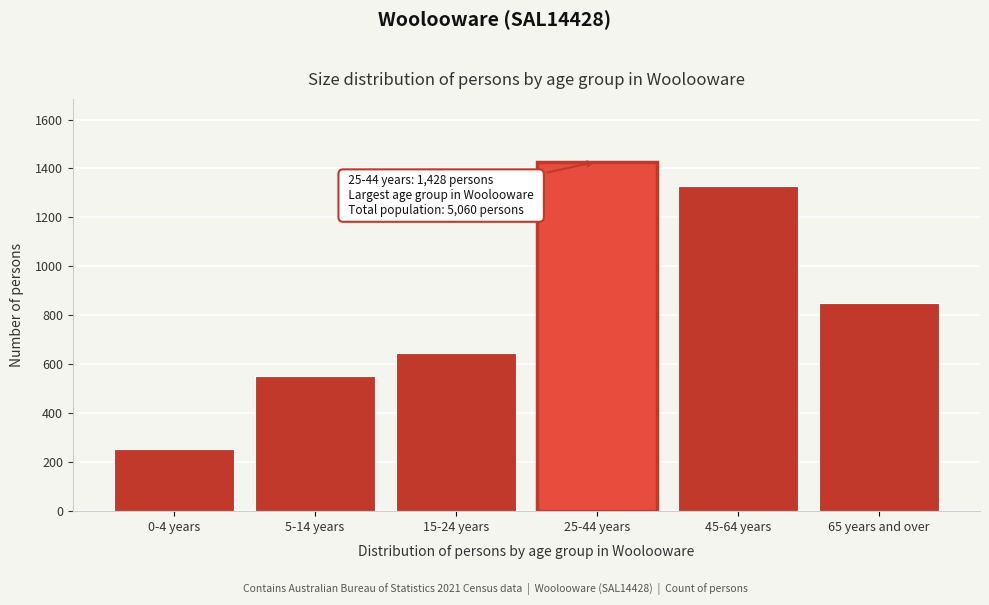

Reading left to right, extract all data points from this chart.

0-4 years=254	5-14 years=554	15-24 years=645	25-44 years=1428	45-64 years=1327	65 years and over=849